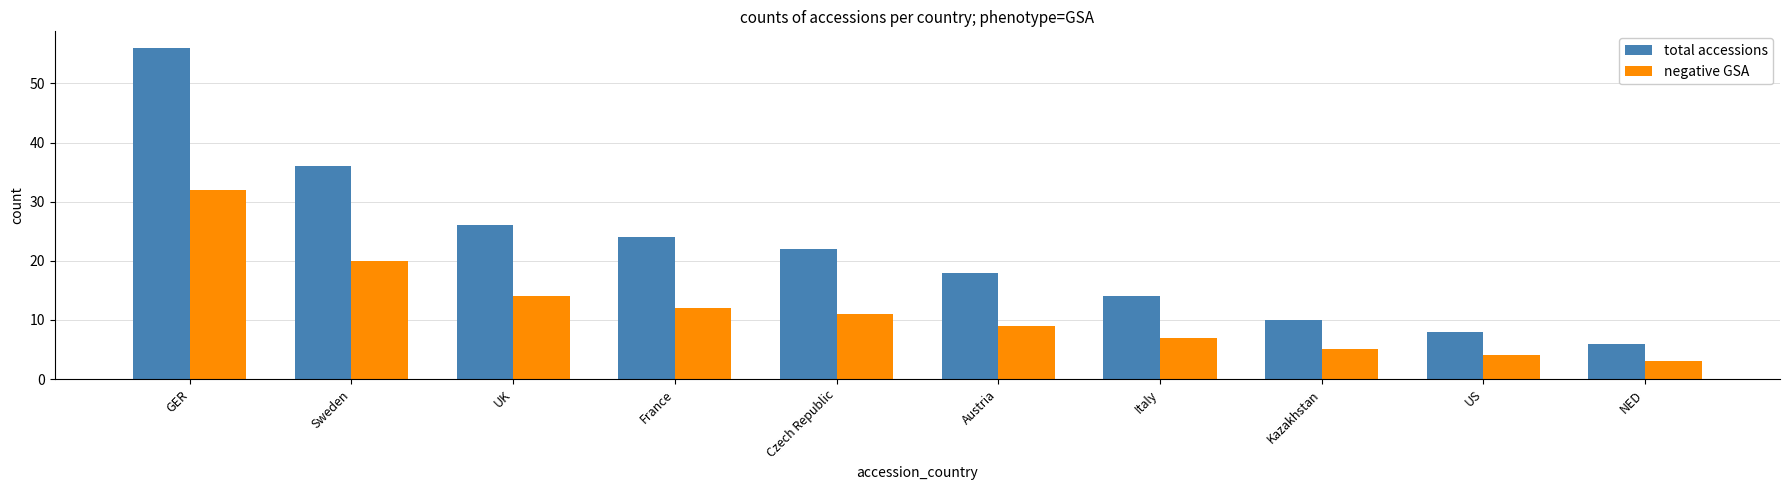

What is the highest value of the total accessions series?

56